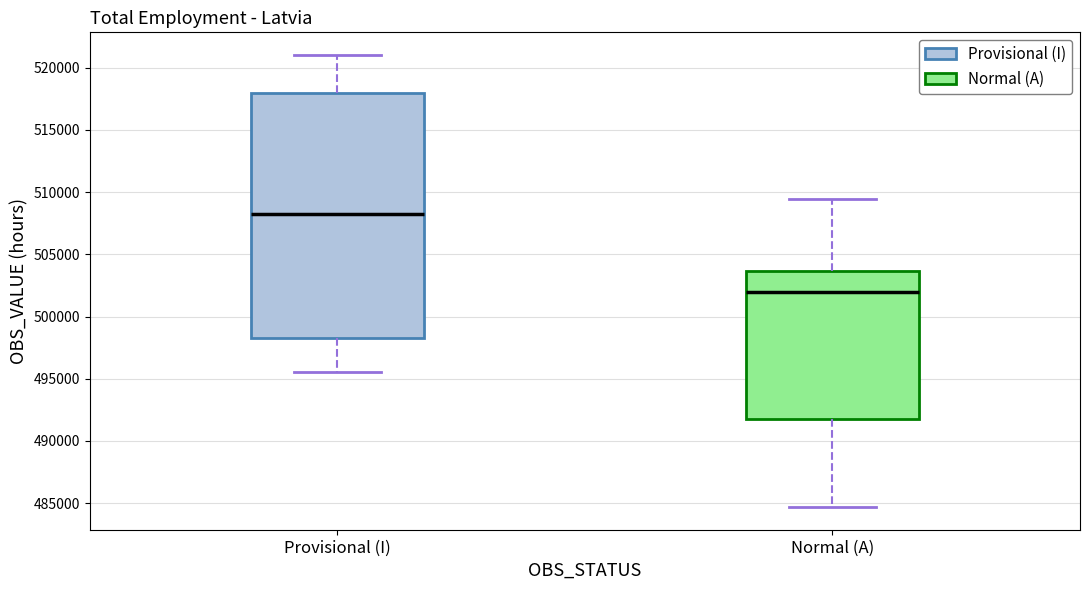

Which box is the tallest, from its lower edge to its upper edge?

Provisional (I)